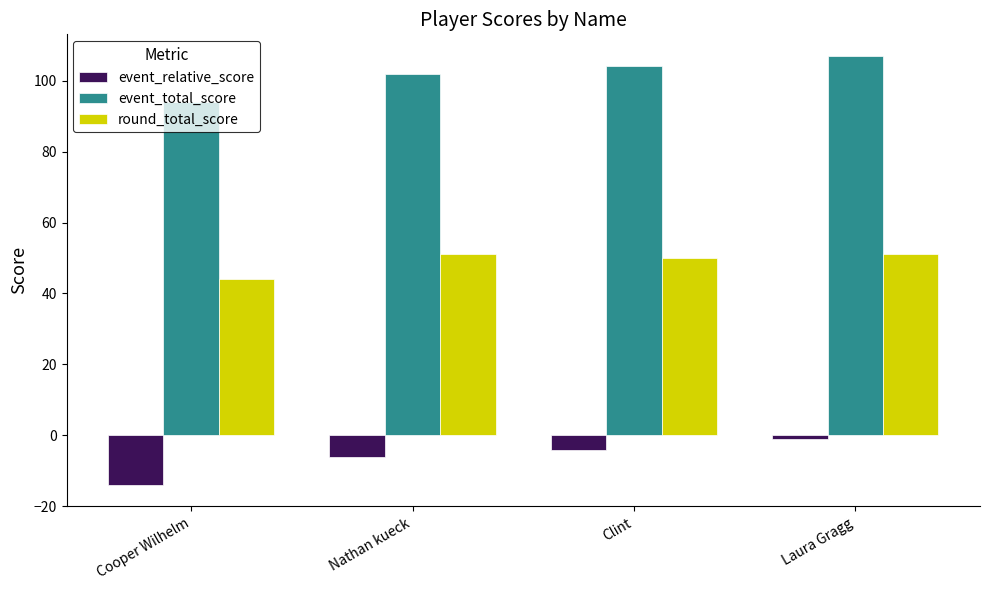

Count the round_total_score values in the range 50 to 51.

3